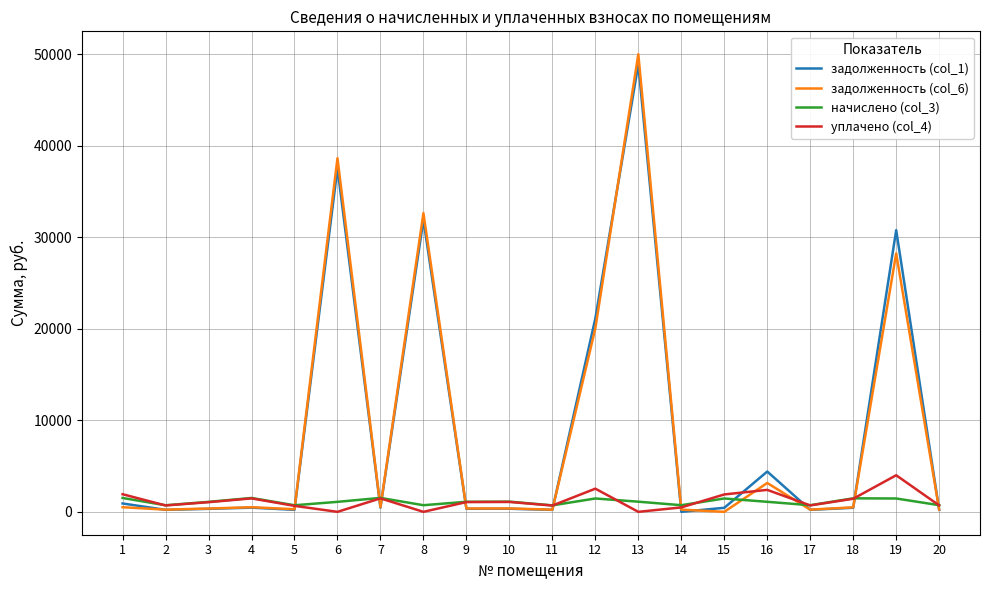

Which series has the widest spread of values?

задолженность (col_6)